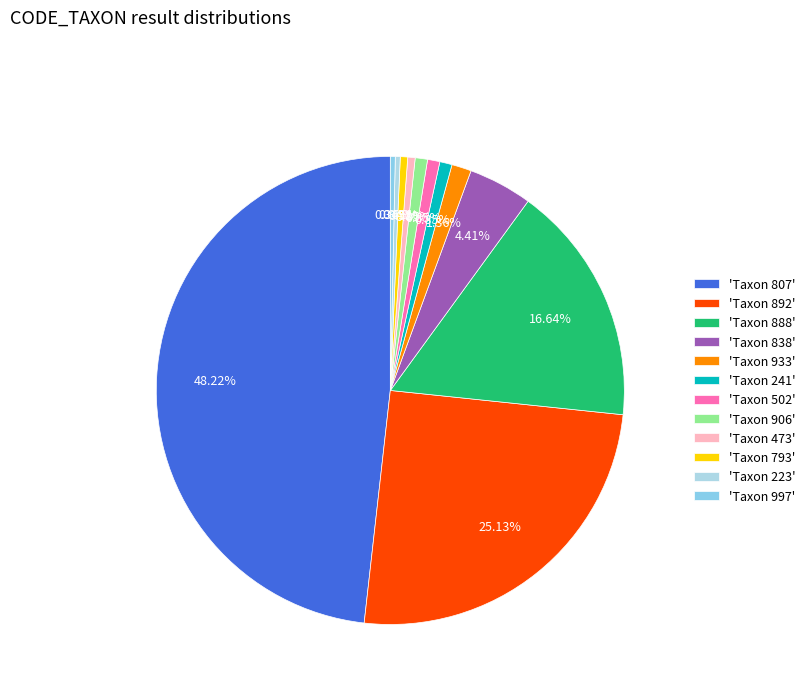

Which category has the smallest portion of the pie?

223